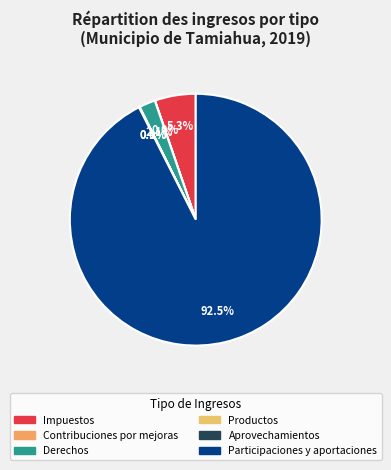

What percentage do Impuestos and Derechos together represent?

7.3%